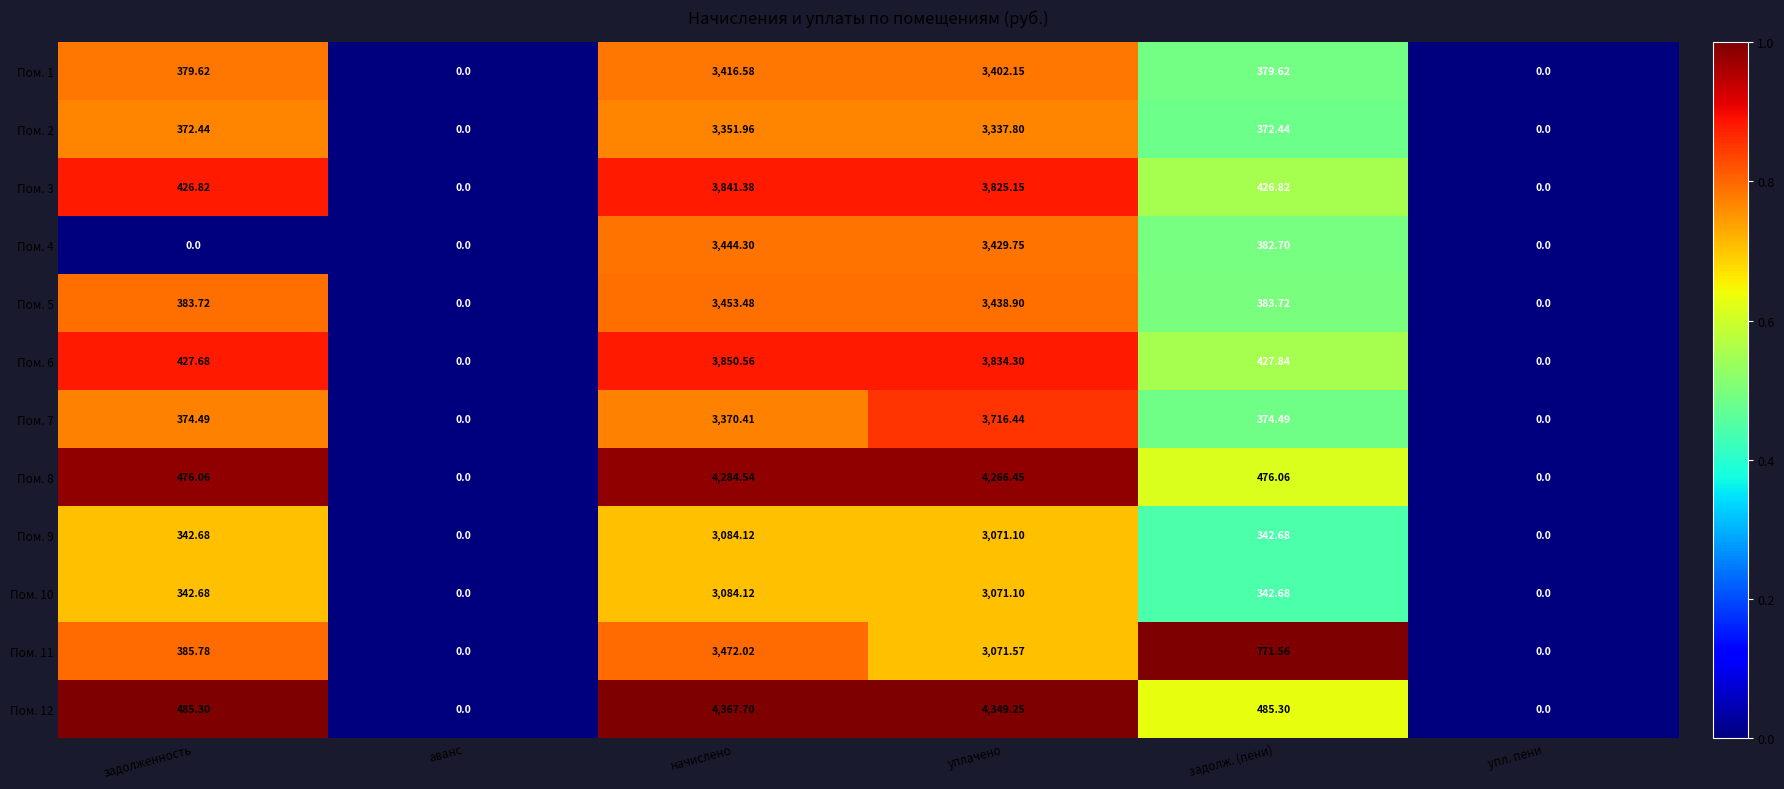

At which category is the sum across all series the highest?

начислено